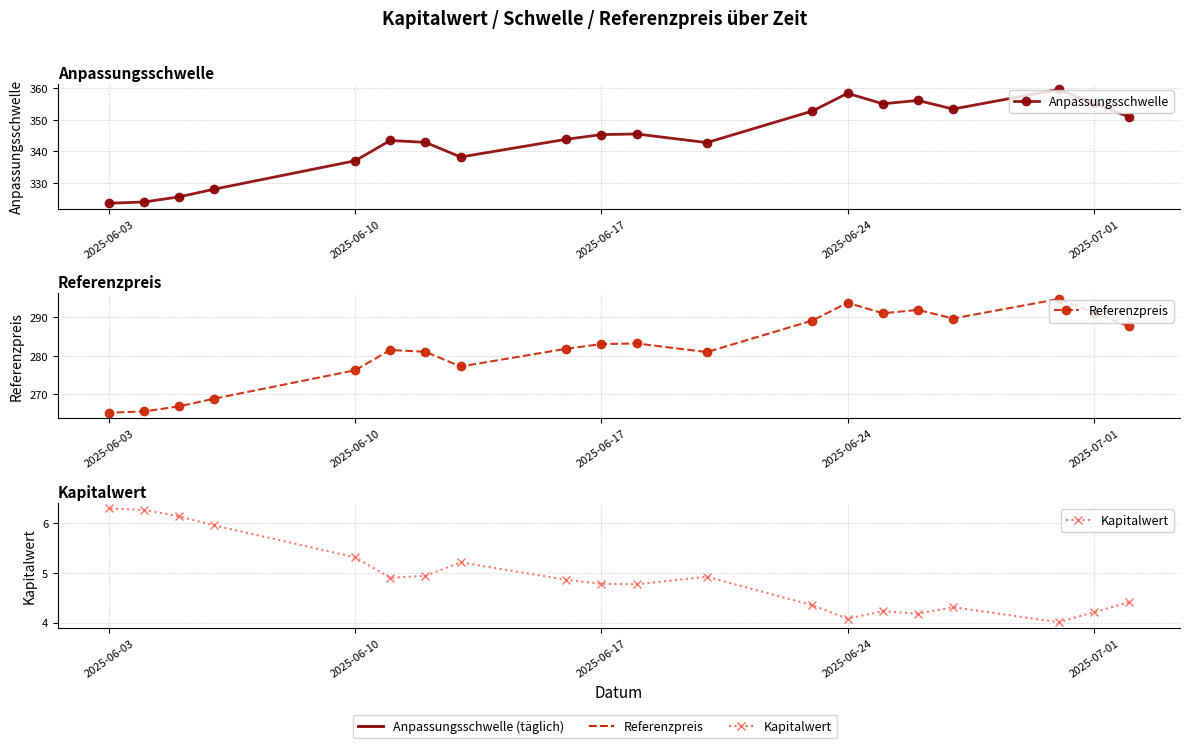

True or false: Kapitalwert has a value of 3.2 at 2025-06-03.

False